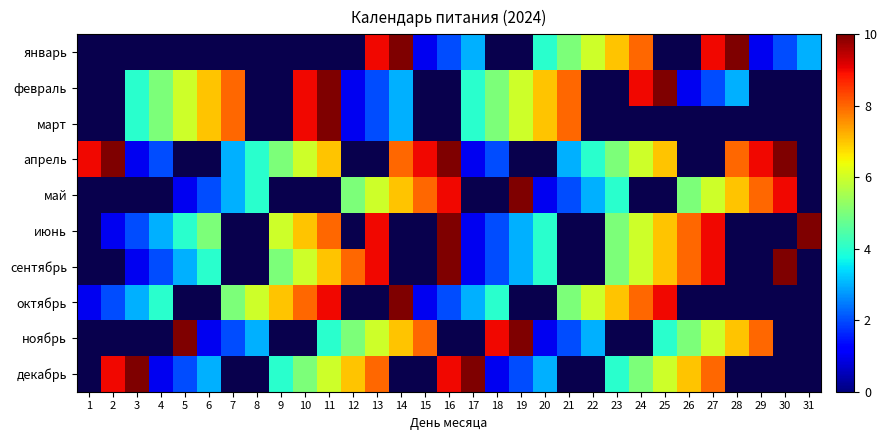

How many values in октябрь are above zero?

19